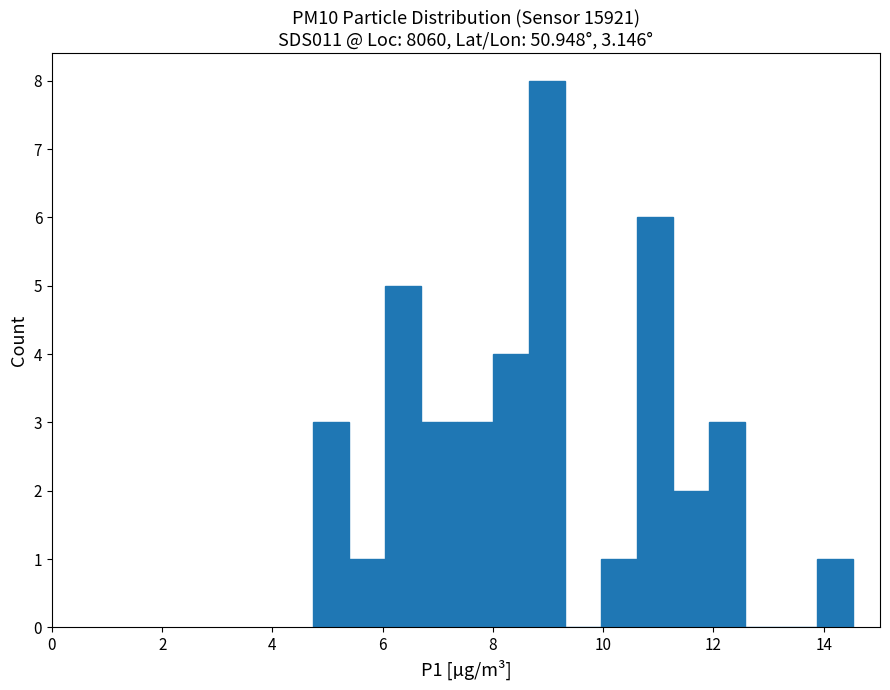

Read against the x-axis, roughly where is the centre of the tallest bar?

9.0